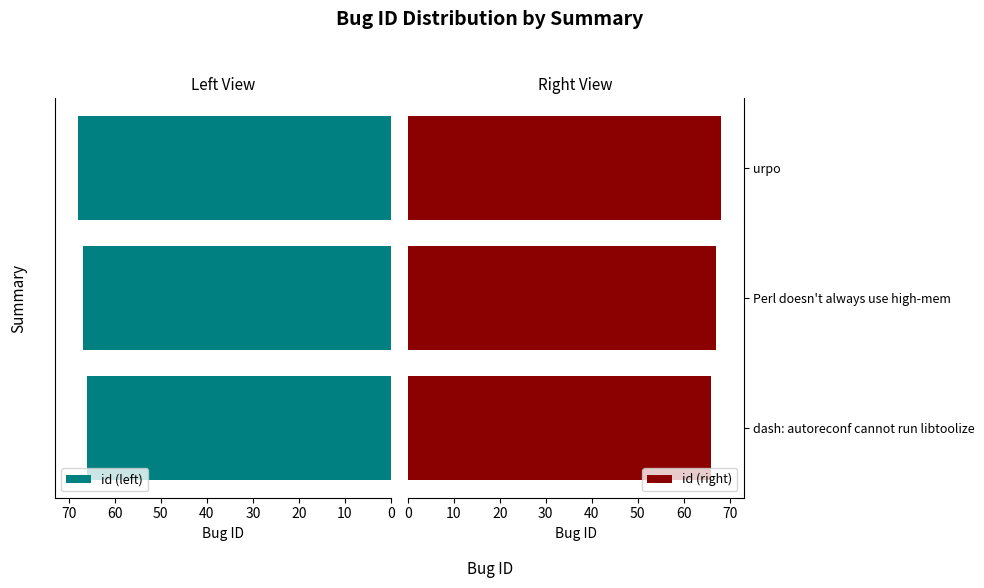

What is the maximum value for id (left)?

68